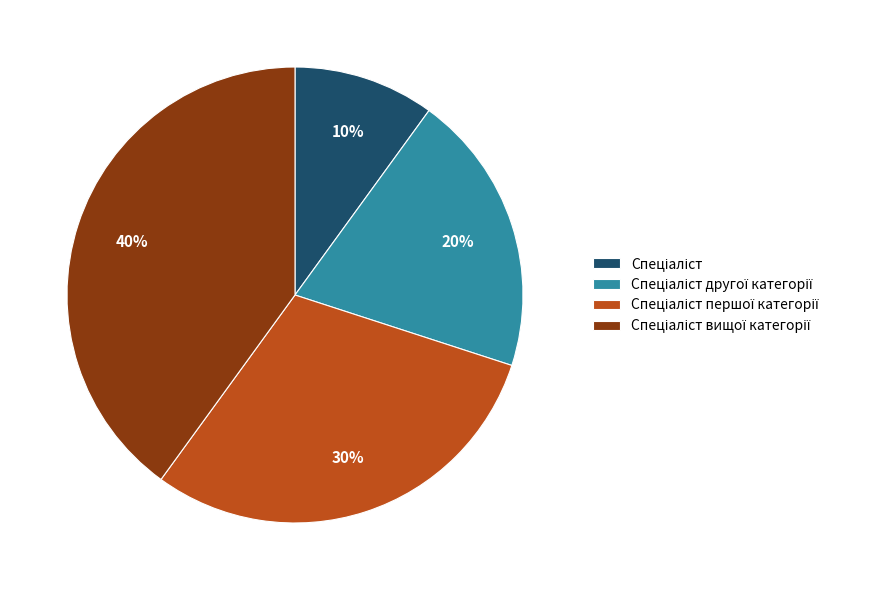

Does any single category account for the majority?

No